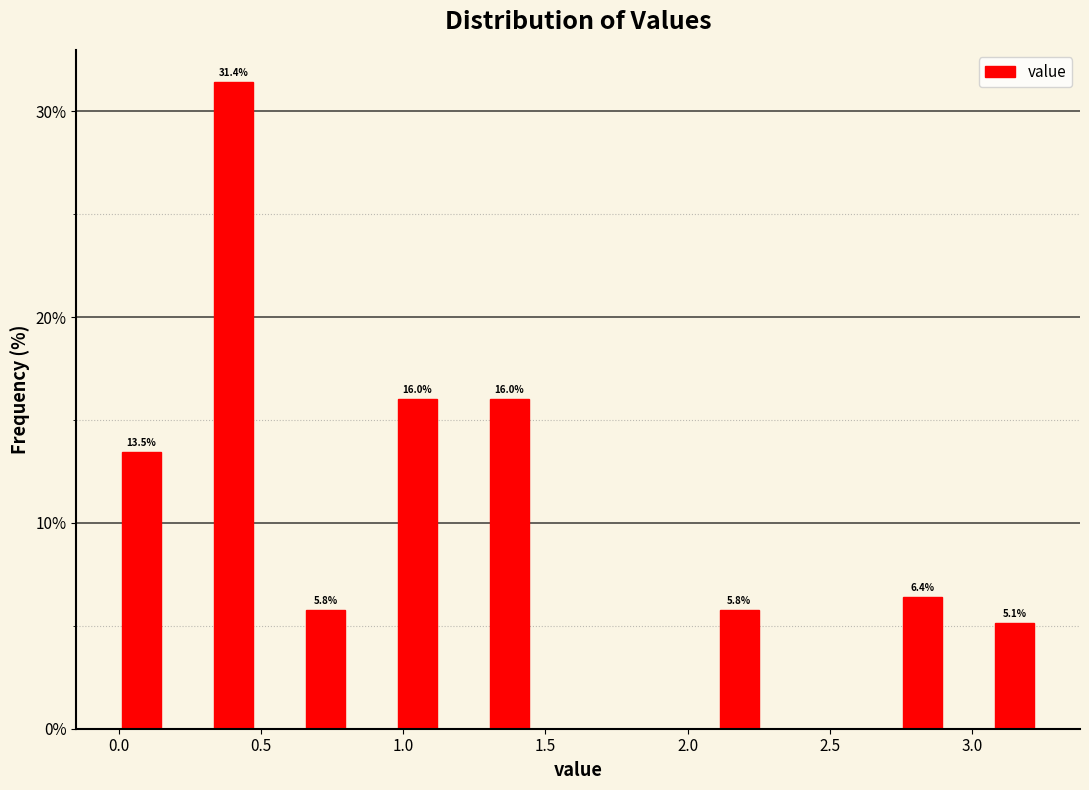

Around what value on the x-axis is the tallest bar? Give the approximate position of its centre, as read against the axis.

0.40